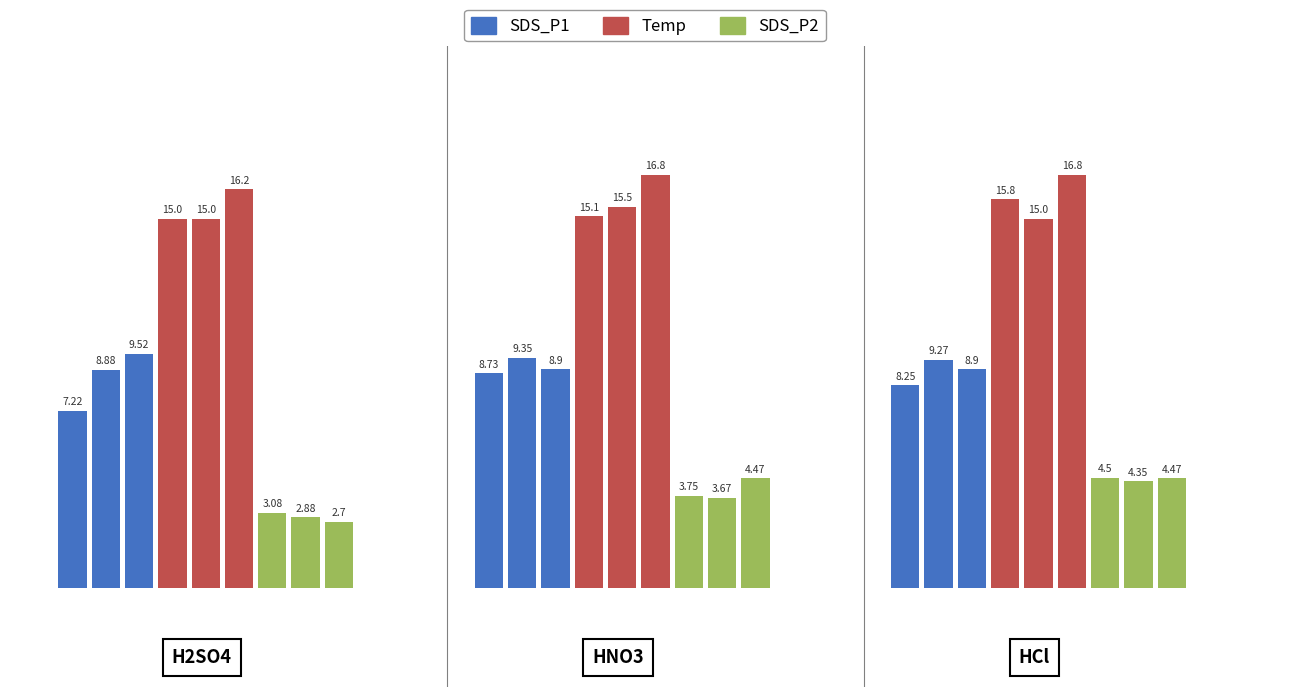

Which series has the widest spread of values?

SDS_P1